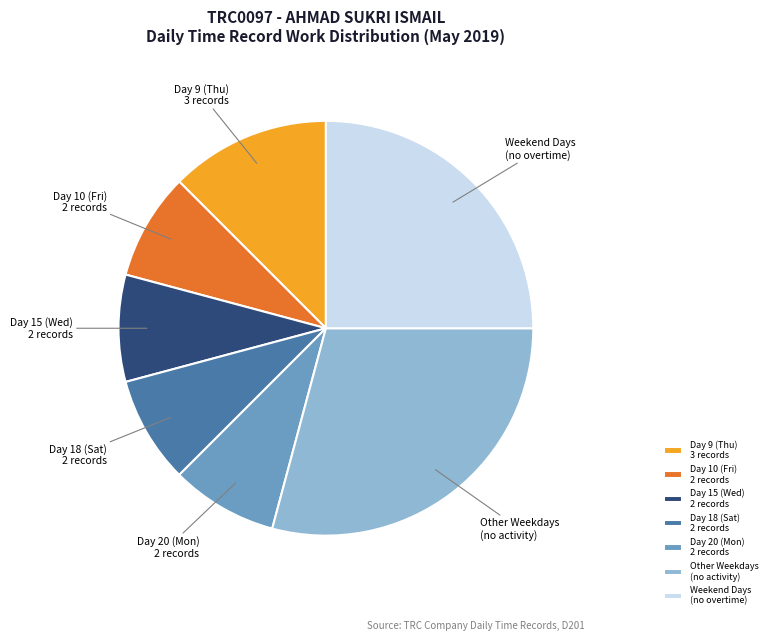

Which slice is the largest?

Other Weekdays (no activity)